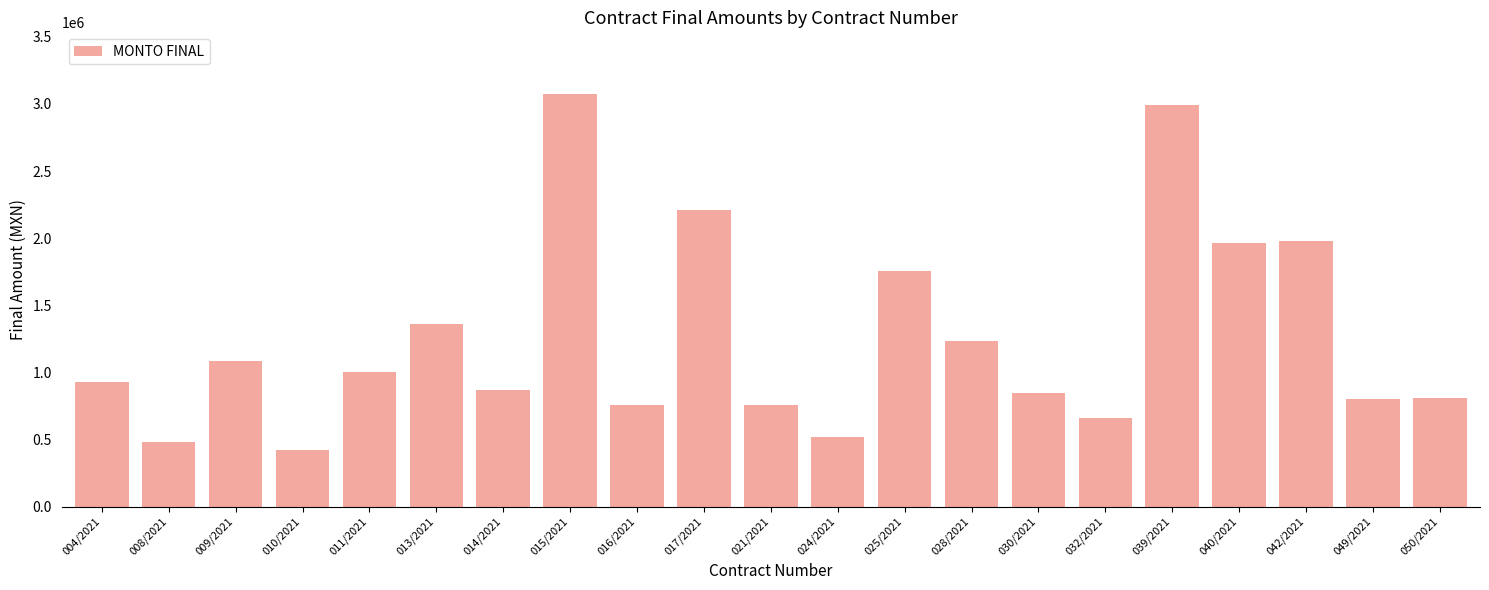

How many categories are shown in the chart?

21